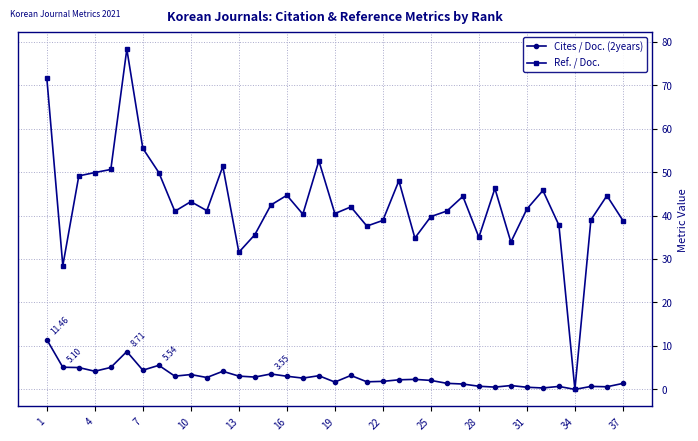

List the series in order of their overall mean, lowest first.

Cites / Doc. (2years), Ref. / Doc.